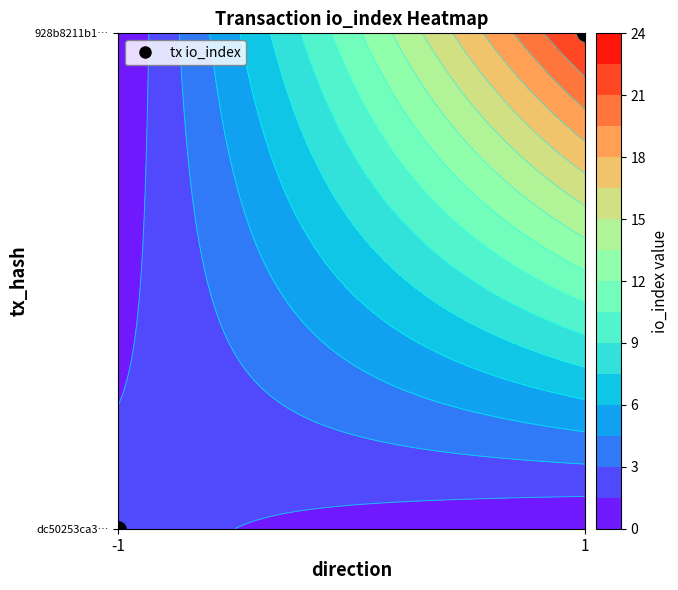

Reading left to right, extract all data points from this chart.

dc50253ca3f30702c1d24f86527f4a2c3d72c9d: -1	2
928b8211b1f1eda1773af922da99f7f72f2bdc1: 1	23